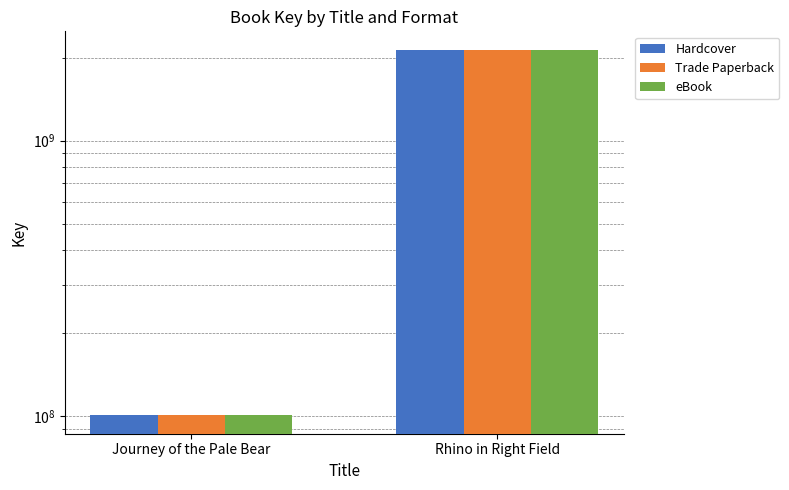

Is it true that Trade Paperback equals 3372616837 at Rhino in Right Field?

False